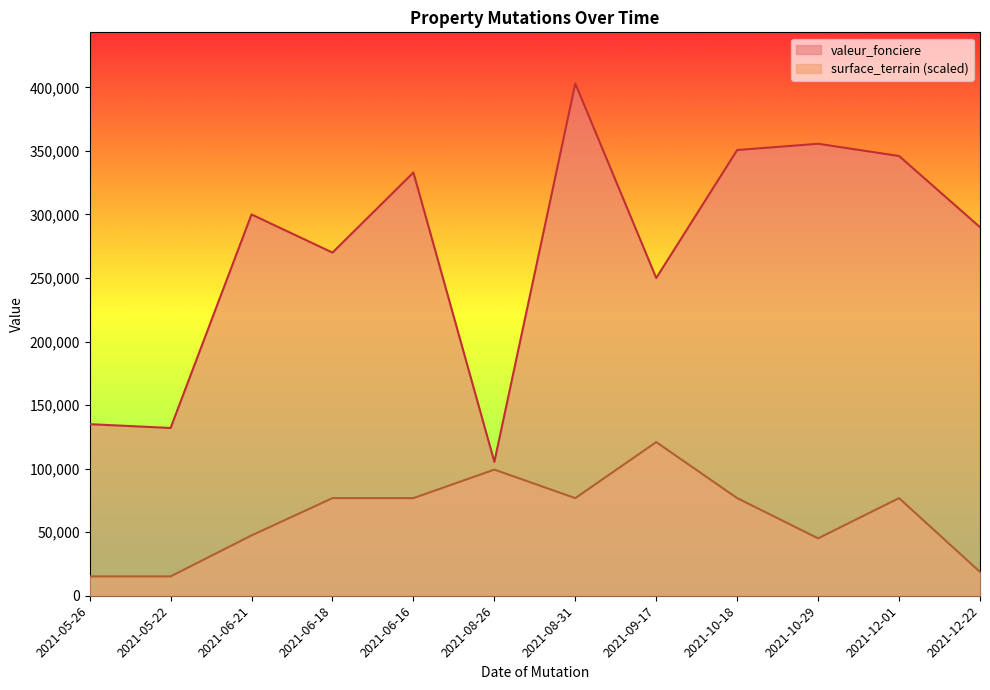

What is the minimum value shown in the chart?

15208.5